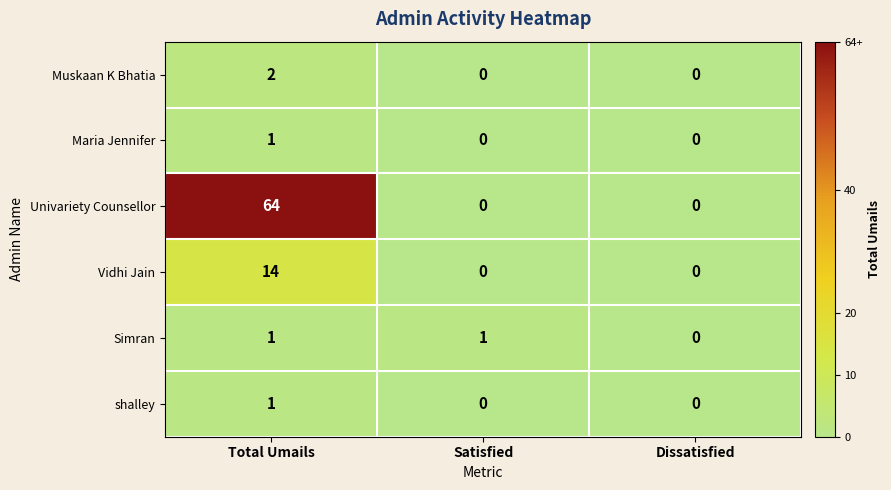

Which series changed the most between Total Umails and Satisfied?

Univariety Counsellor